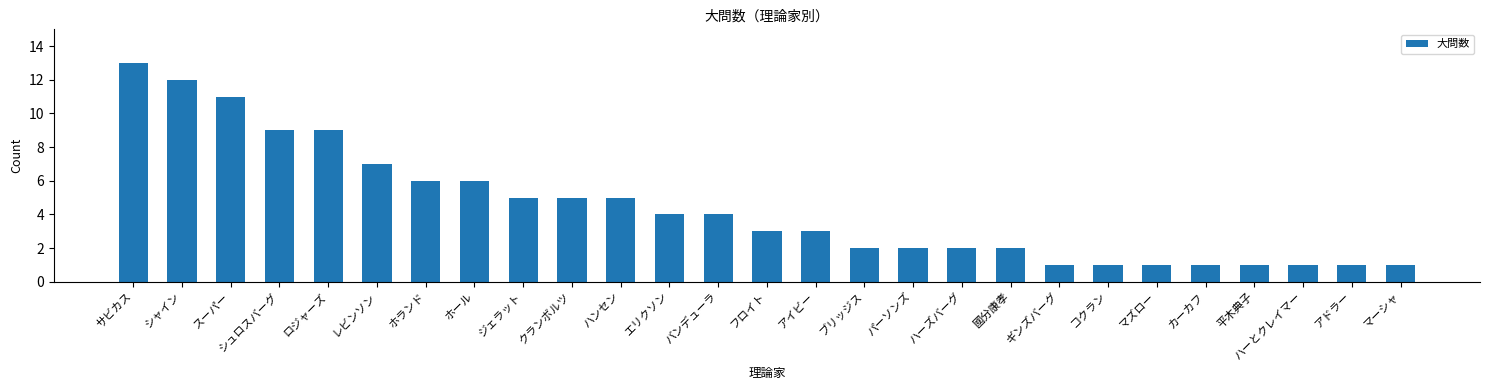

Which label corresponds to the largest value in the chart?

サビカス